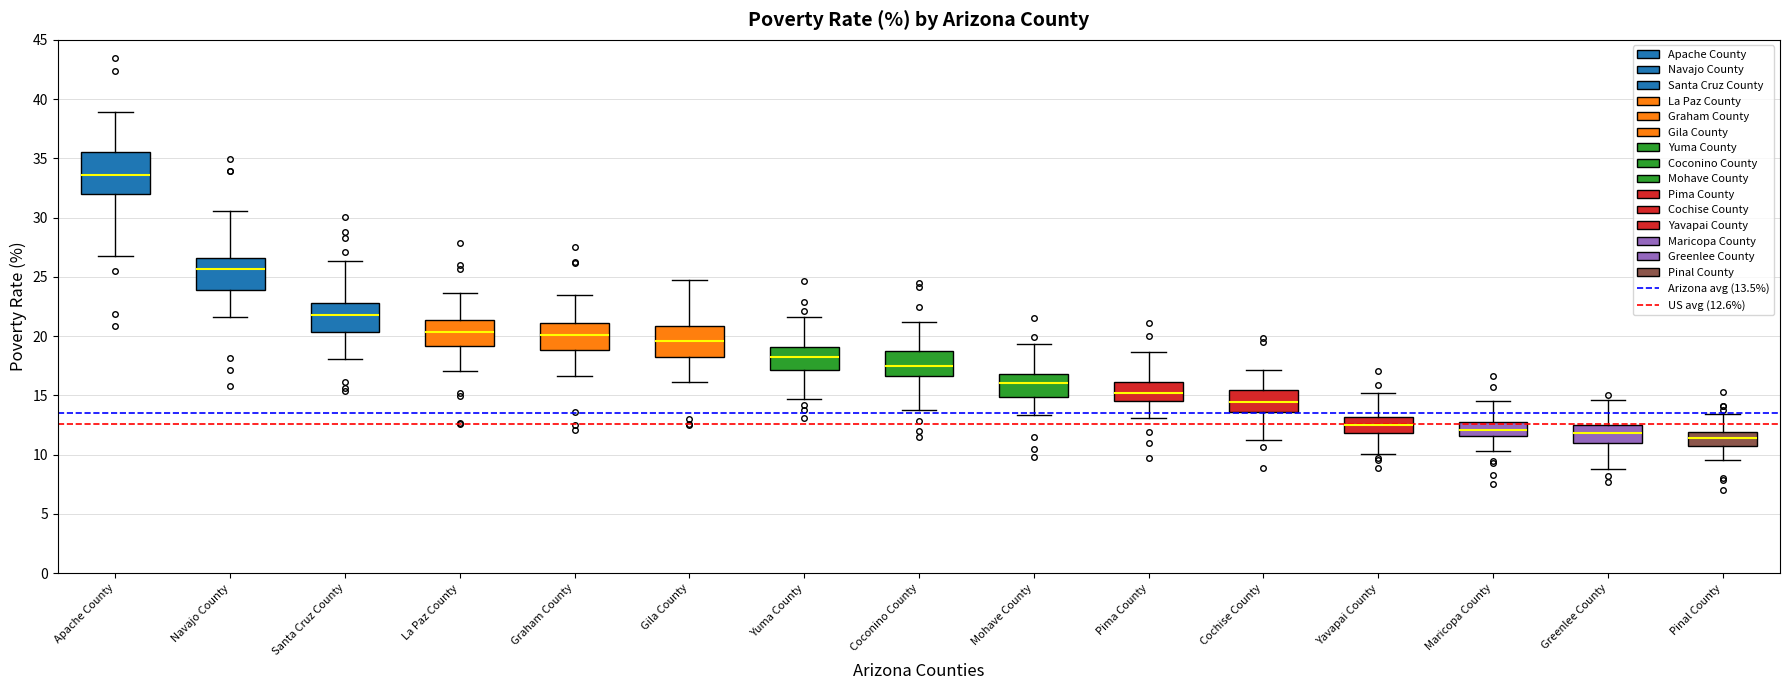

Reading left to right, read every box against the y-axis: the position of its median line, the range the box covers, and the ends of its whiskers. The values are not printed on the chart, so give them approximately, as read against the axis.

Apache County: median 33.5, box 32.0 to 35.5, whiskers 27.0 to 39.0
Navajo County: median 25.5, box 24.0 to 26.5, whiskers 21.5 to 30.5
Santa Cruz County: median 22.0, box 20.5 to 23.0, whiskers 18.0 to 26.5
La Paz County: median 20.5, box 19.0 to 21.5, whiskers 17.0 to 23.5
Graham County: median 20.0, box 19.0 to 21.0, whiskers 16.5 to 23.5
Gila County: median 19.5, box 18.0 to 21.0, whiskers 16.0 to 24.5
Yuma County: median 18.0, box 17.0 to 19.0, whiskers 14.5 to 21.5
Coconino County: median 17.5, box 16.5 to 18.5, whiskers 14.0 to 21.0
Mohave County: median 16.0, box 15.0 to 17.0, whiskers 13.5 to 19.5
Pima County: median 15.0, box 14.5 to 16.0, whiskers 13.0 to 18.5
Cochise County: median 14.5, box 13.5 to 15.5, whiskers 11.5 to 17.0
Yavapai County: median 12.5, box 12.0 to 13.0, whiskers 10.0 to 15.0
Maricopa County: median 12.0, box 11.5 to 13.0, whiskers 10.5 to 14.5
Greenlee County: median 12.0, box 11.0 to 12.5, whiskers 9.0 to 14.5
Pinal County: median 11.5, box 10.5 to 12.0, whiskers 9.5 to 13.5